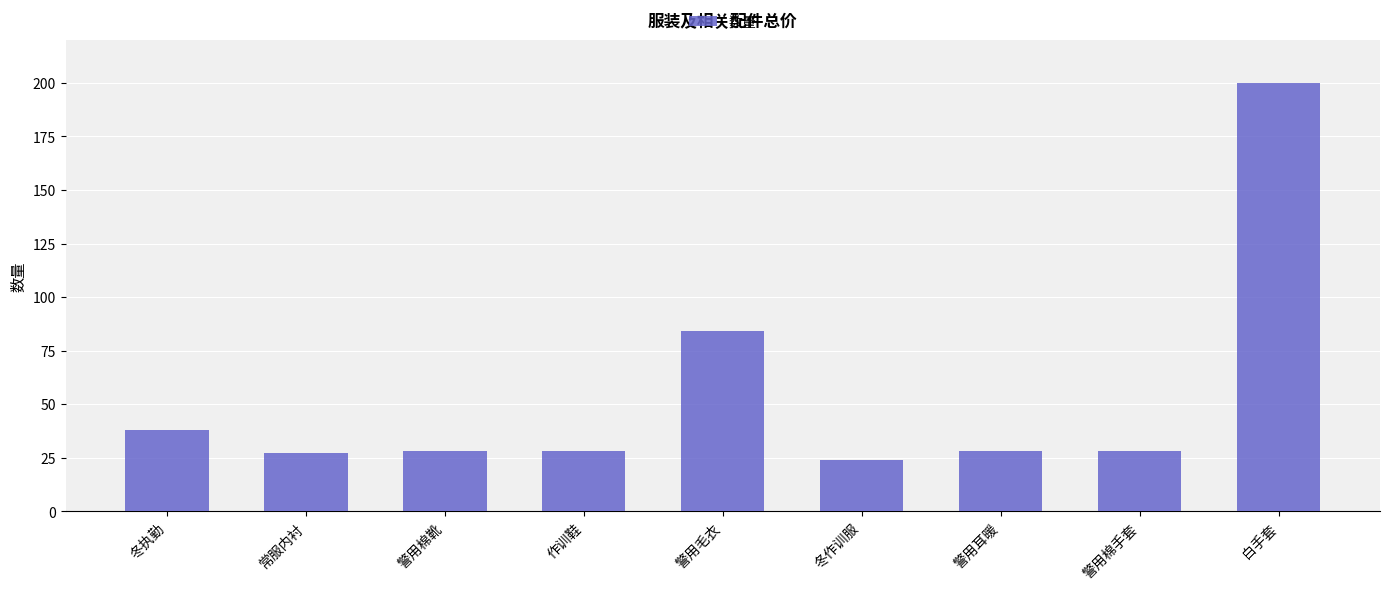

Which category has the highest value across all series?

白手套